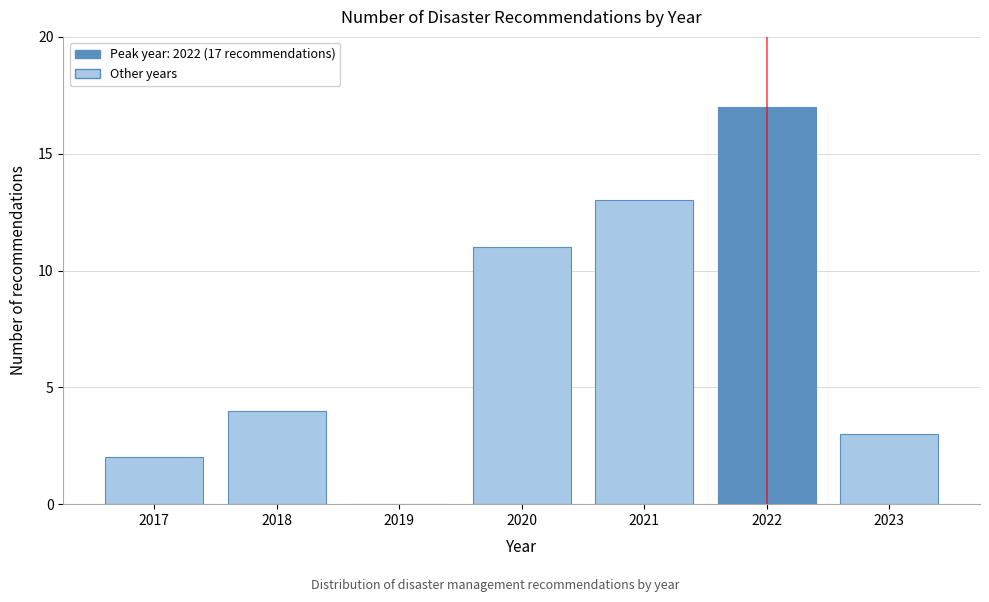

Reading left to right, list all the values displayed in this chart.

2017=2	2018=4	2019=0	2020=11	2021=13	2022=17	2023=3